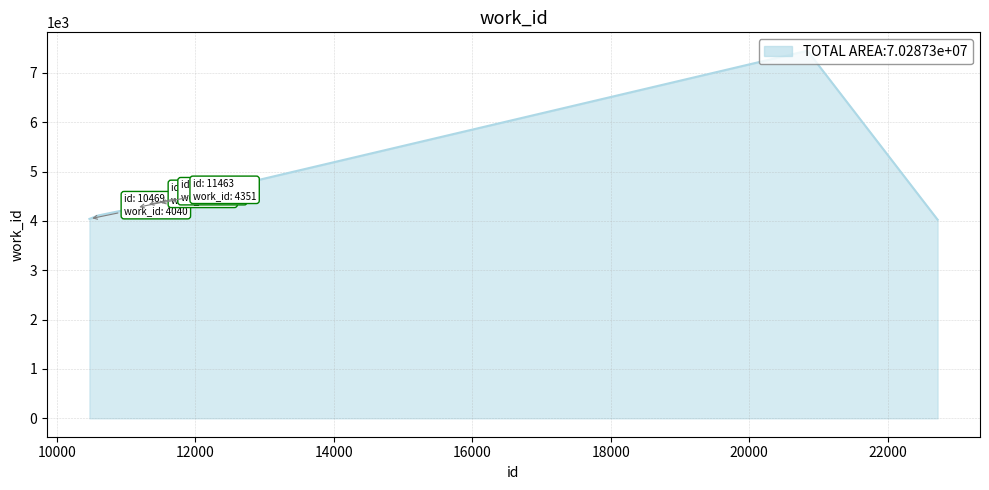

What is the minimum value shown in the chart?

4024